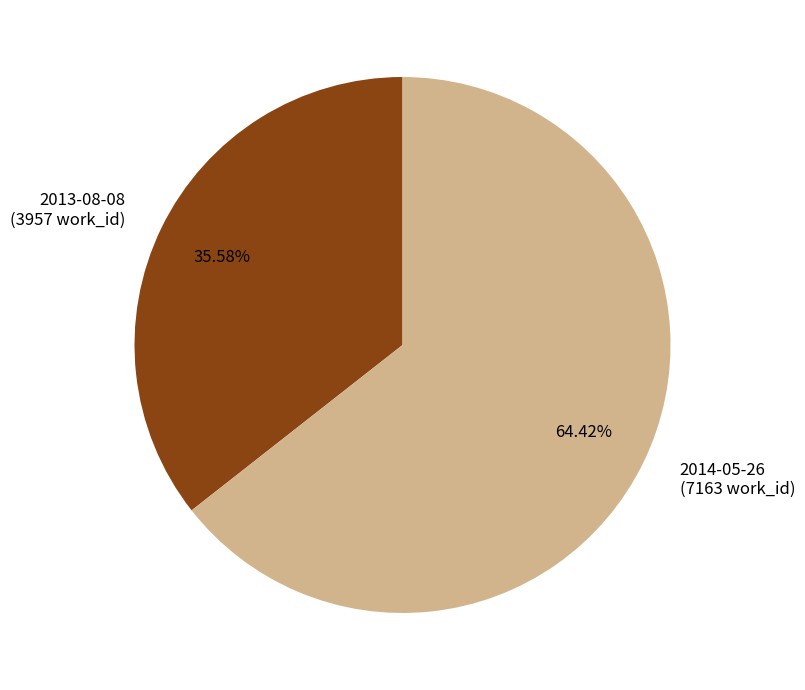

Is it true that 2014-05-26 is 64% of the pie?

True